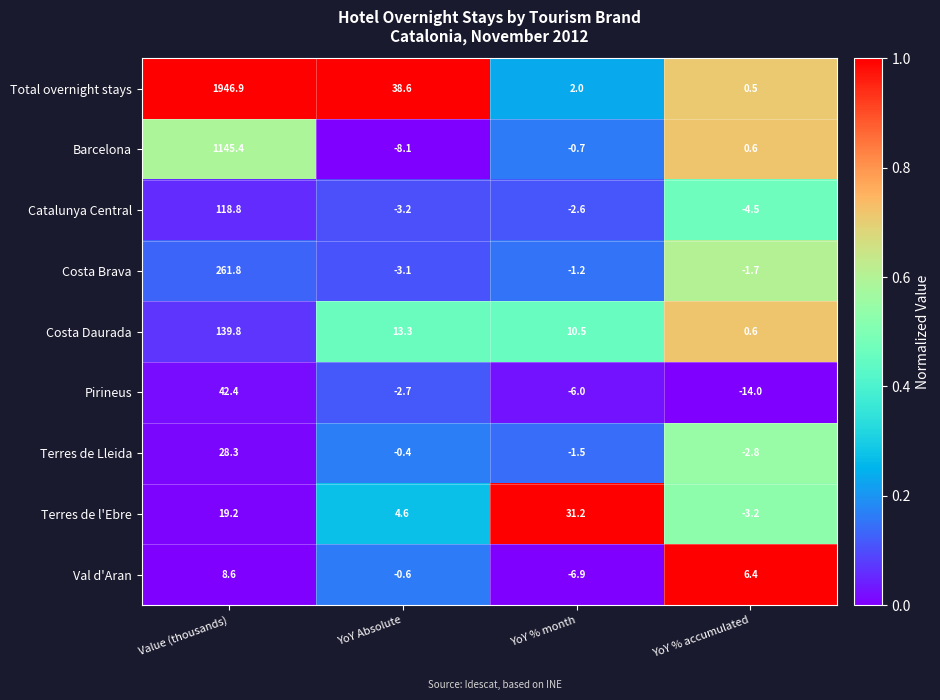

Where does the Costa Daurada series first go above 13?

Value (thousands)